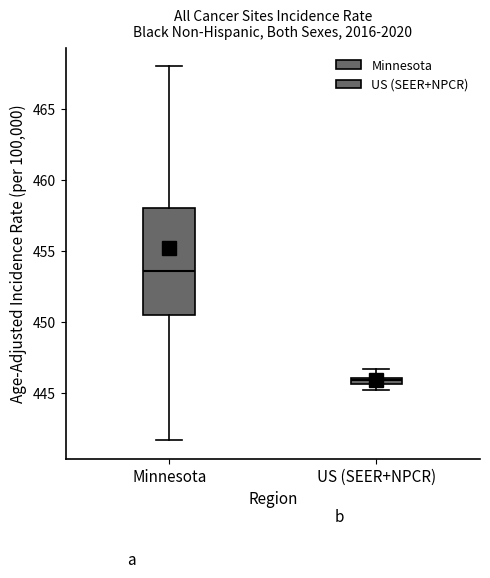

Where does the lower whisker of the box for Minnesota end on the y-axis? The values are not printed on the chart, so give them approximately, as read against the axis.

441.5